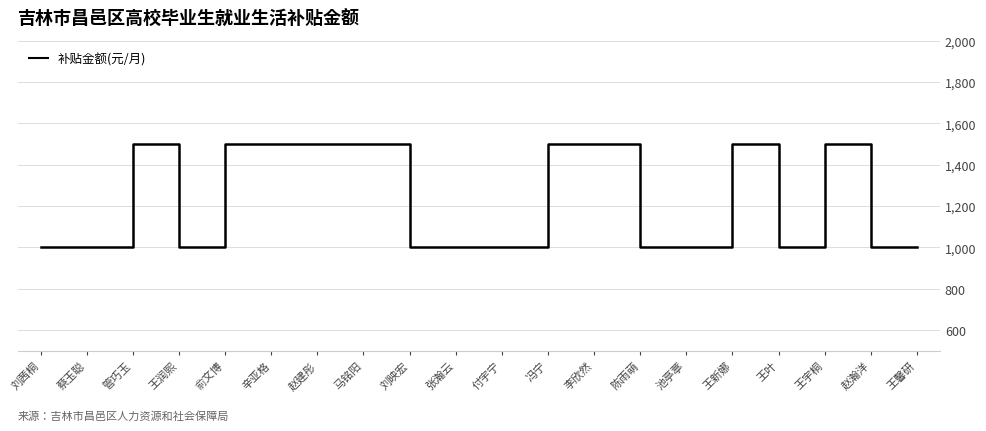

Is it true that the value at 马铭阳 is 1500?

True